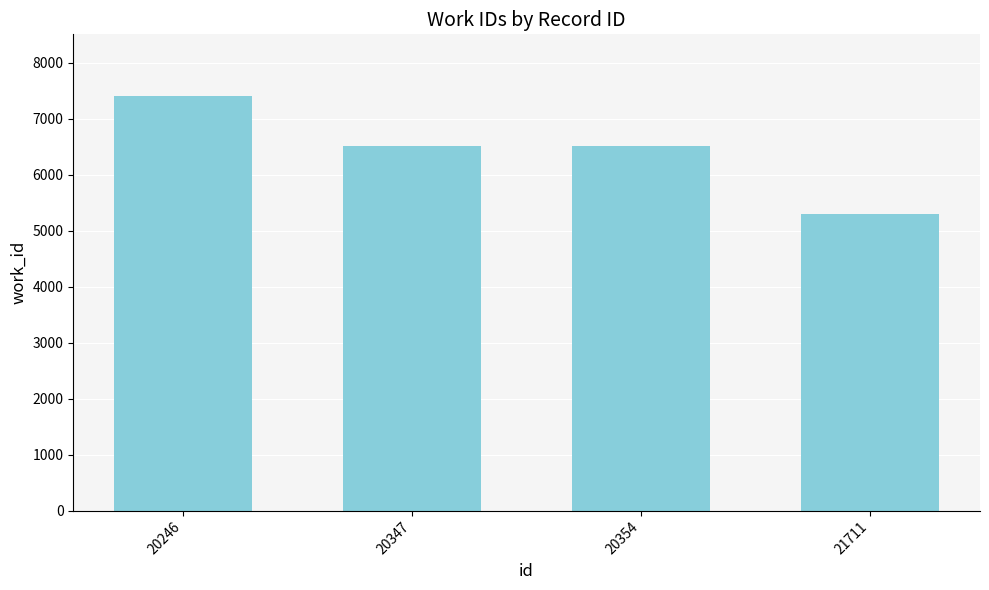

What is the value of the 2nd bar from the left?

6506